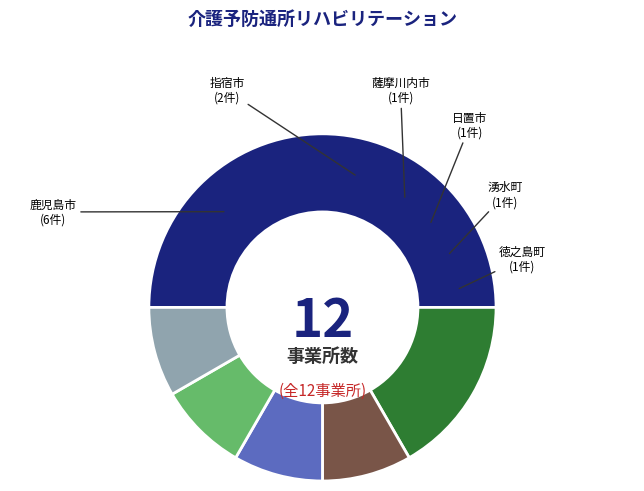

Which slice is the largest?

鹿児島市